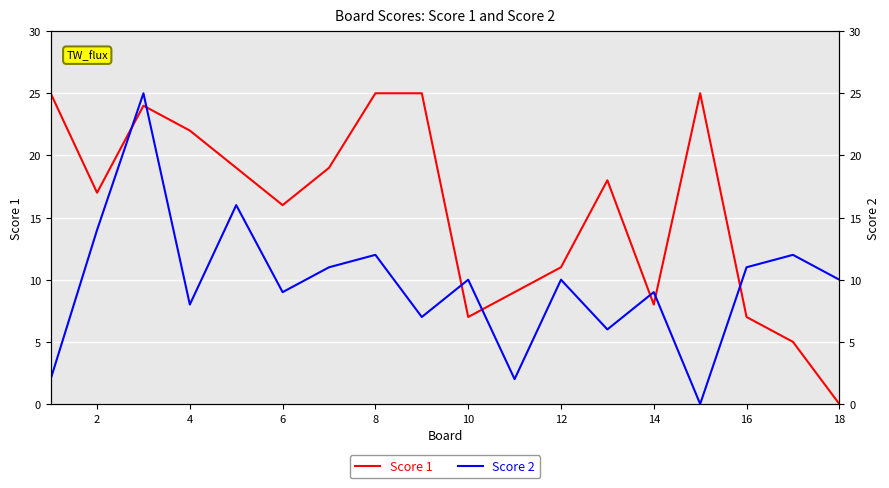

In Score 1, how many points are higher than both neighbors (excluding endpoints)?

3